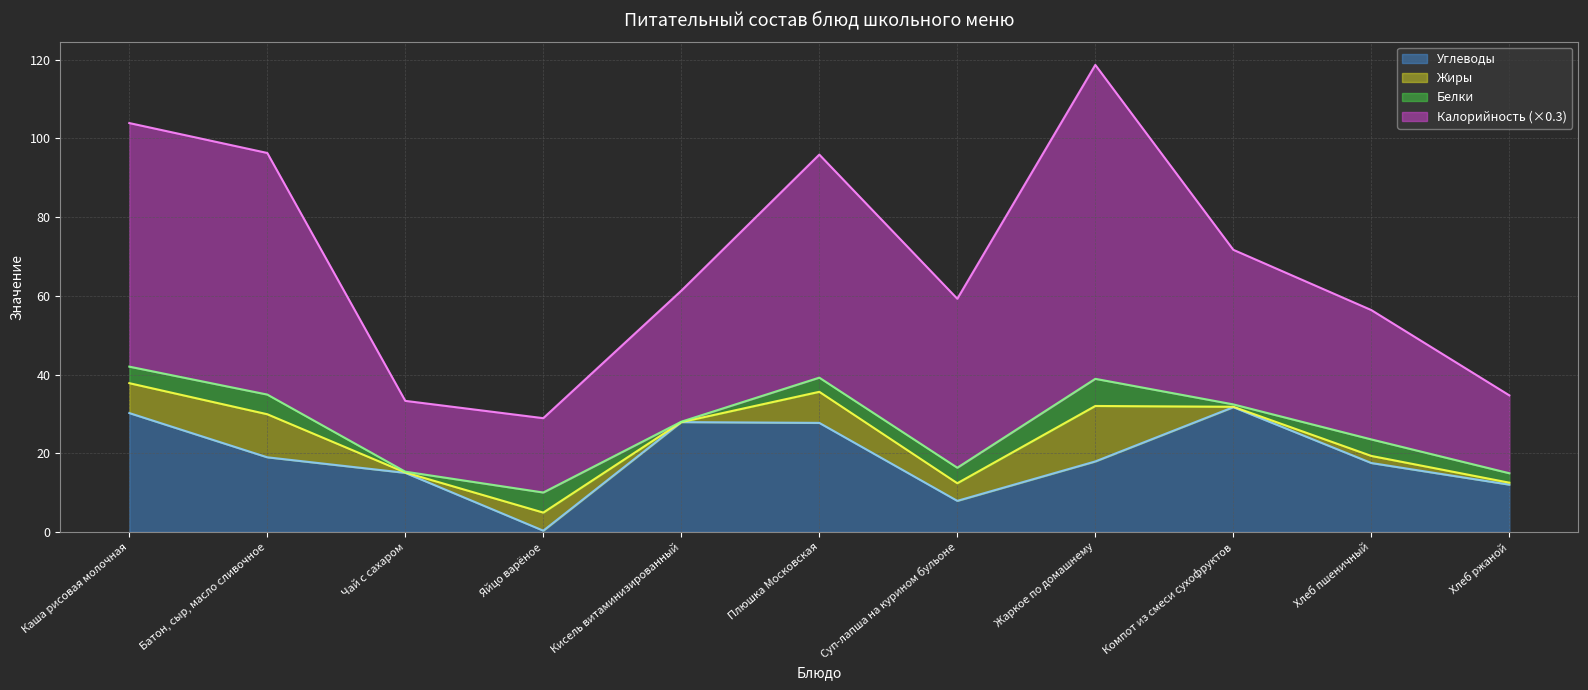

How many values in the Калорийность series exceed 61?

6